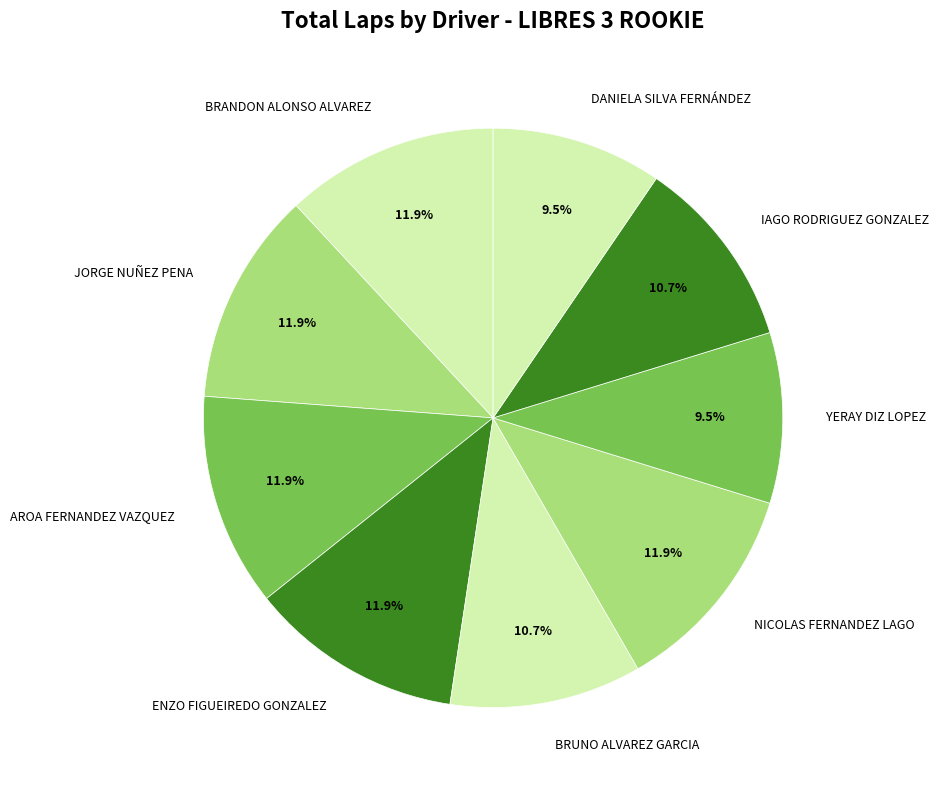

Is there any slice that represents more than half of the pie?

No